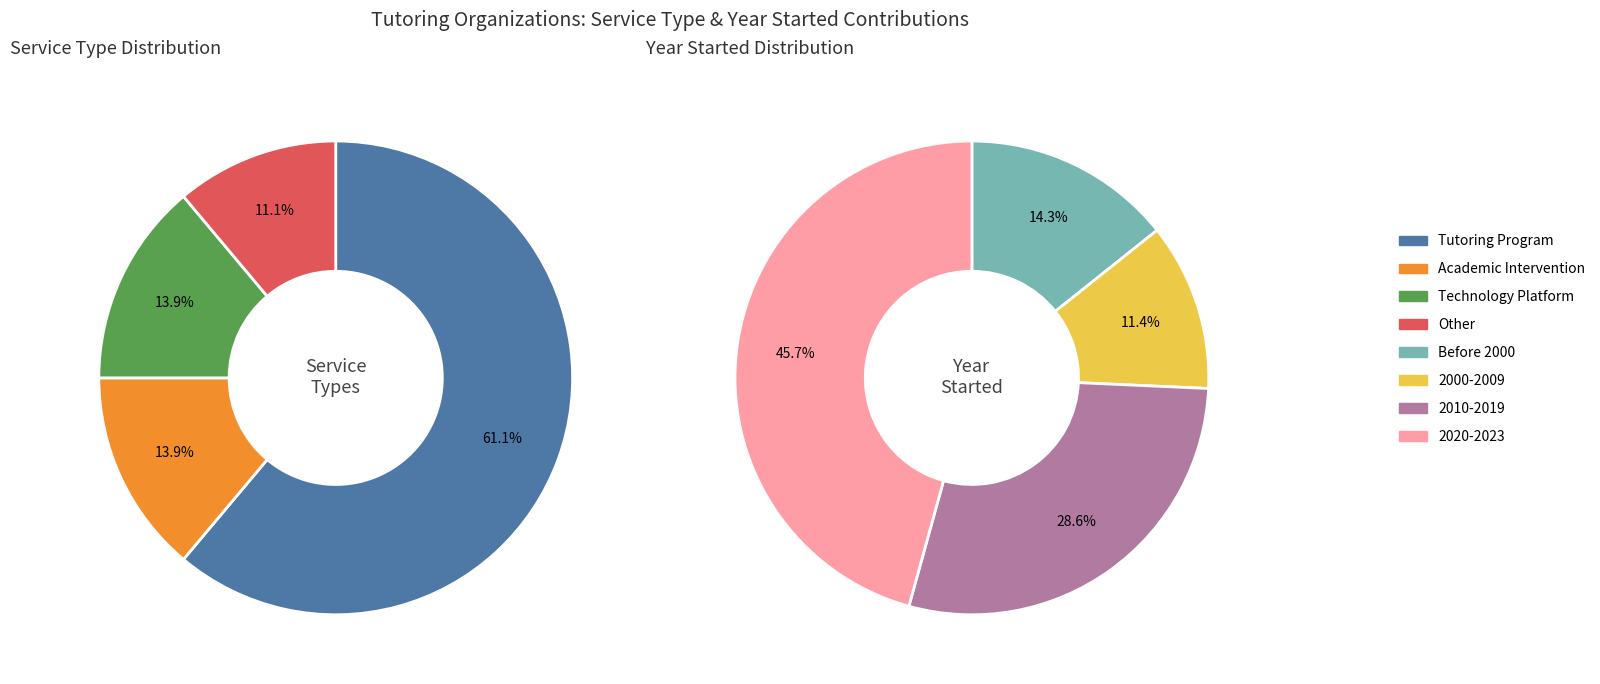

Is it true that Other is 23% of the pie?

False